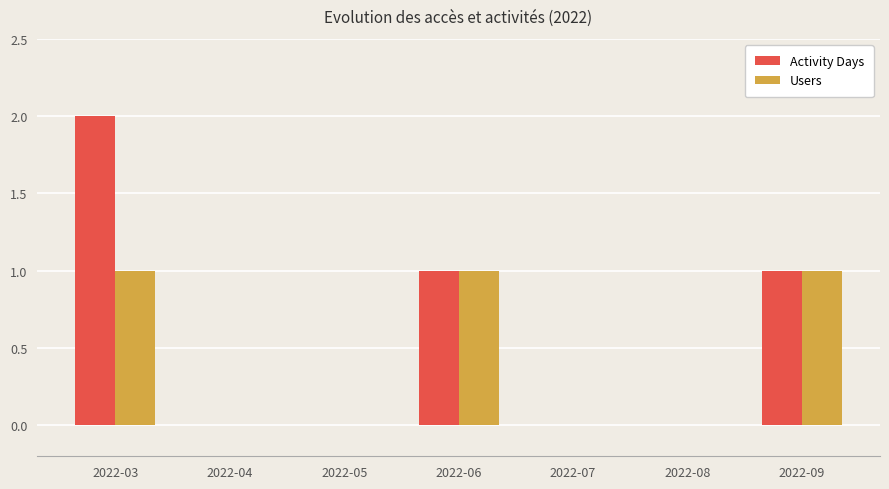

The Activity Days series shows 1 at 2022-03. True or false?

False